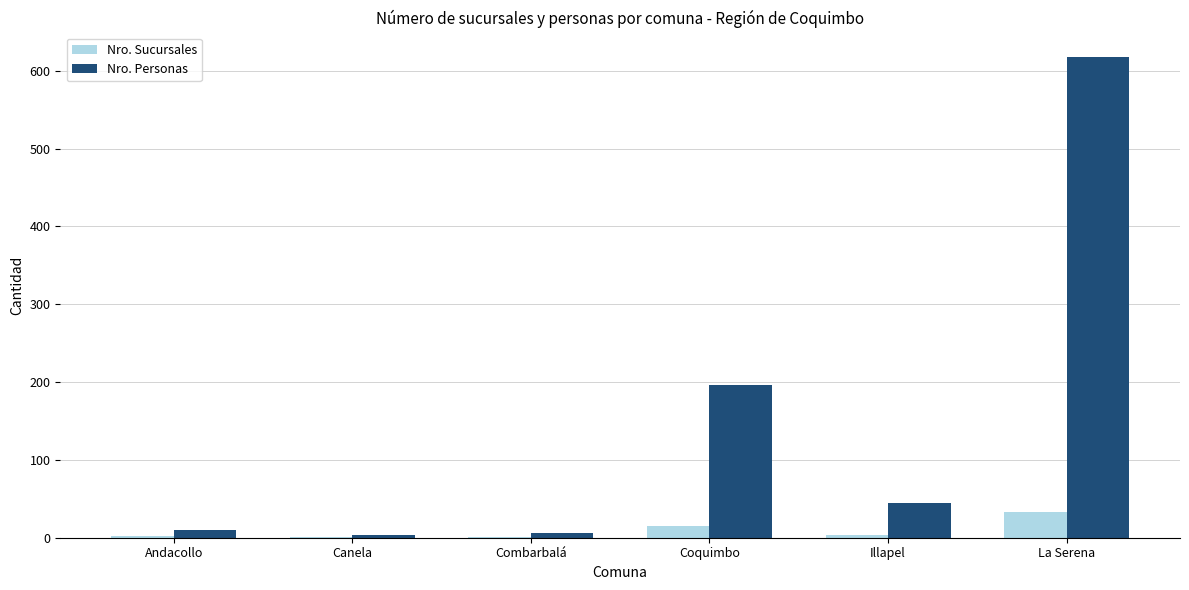

How many categories are shown in the chart?

6